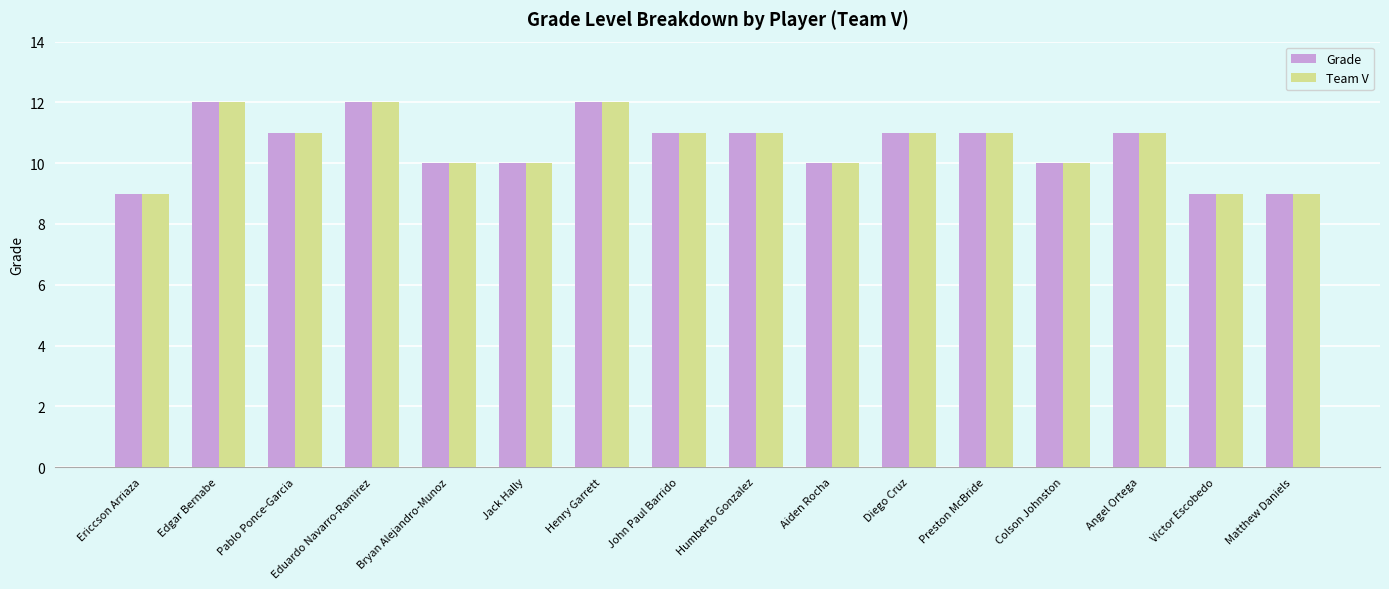

What is the lowest value of the Grade series?

9